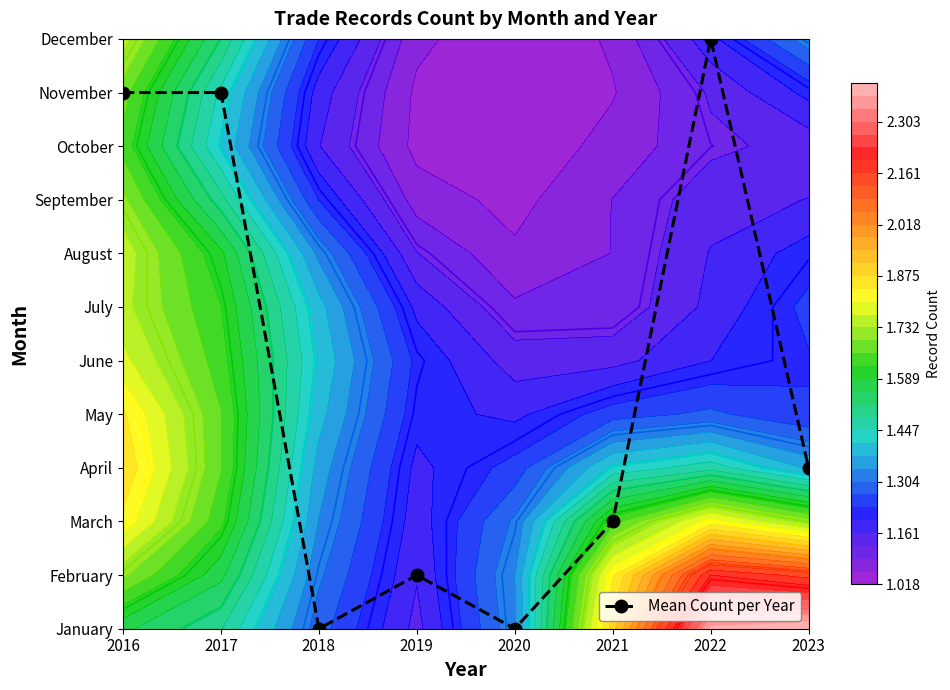

Count the number of values greater than 2.

4